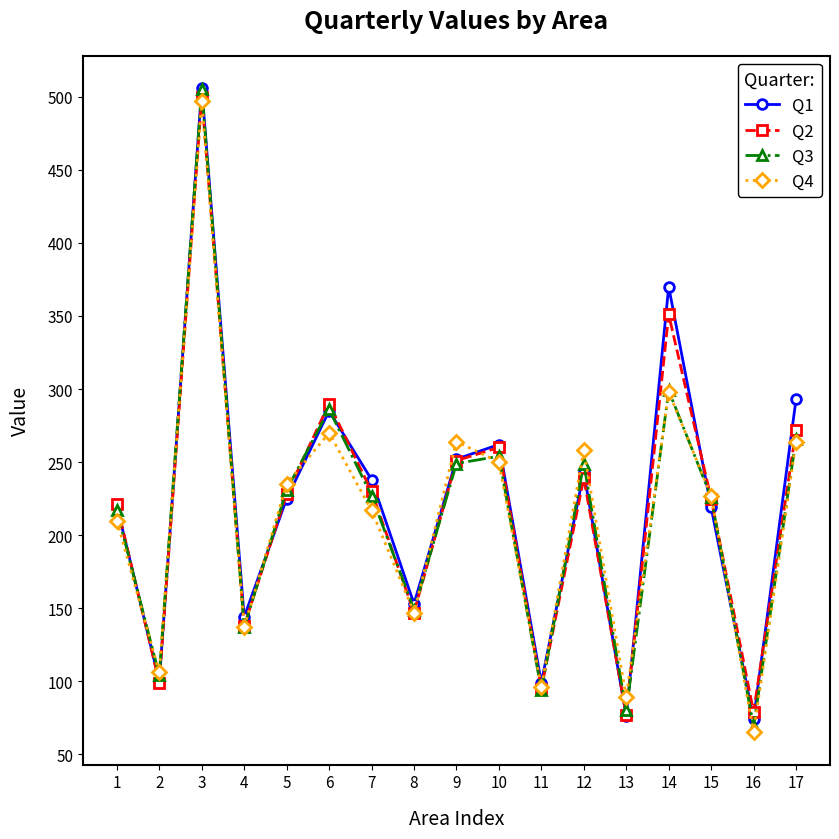

What is the minimum value for Q1?

74